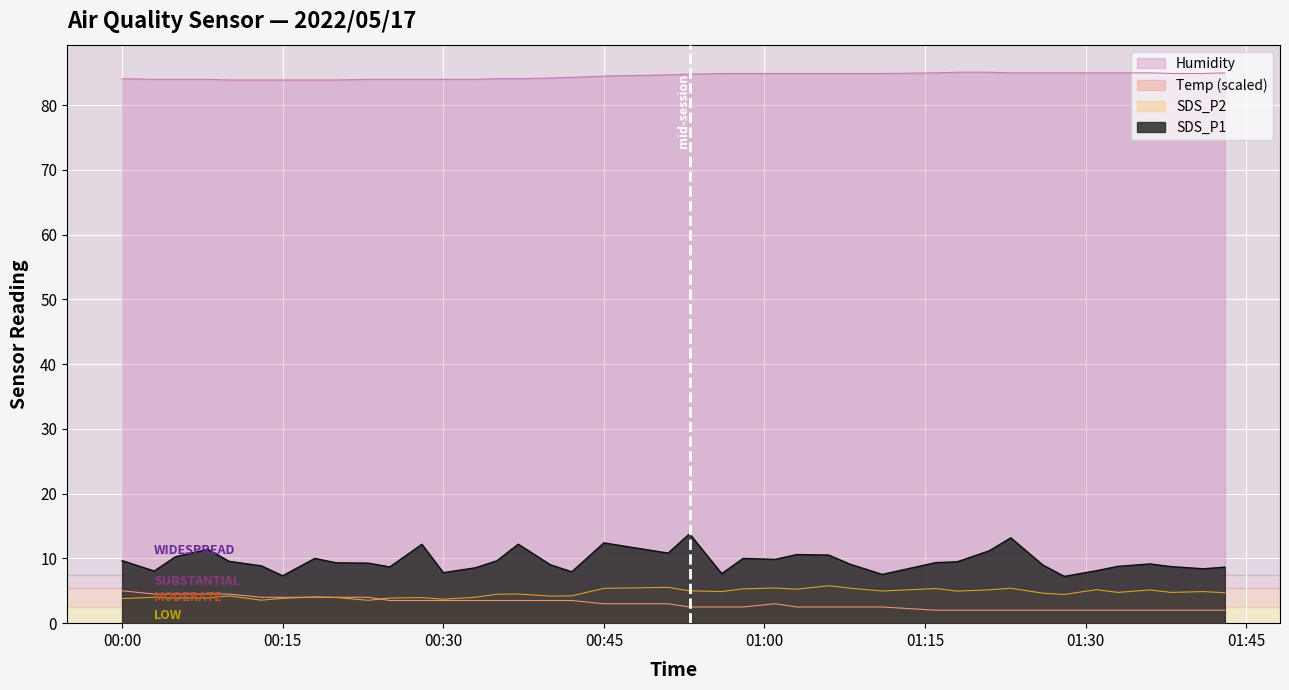

What is the sum of all SDS_P2 values?

183.8